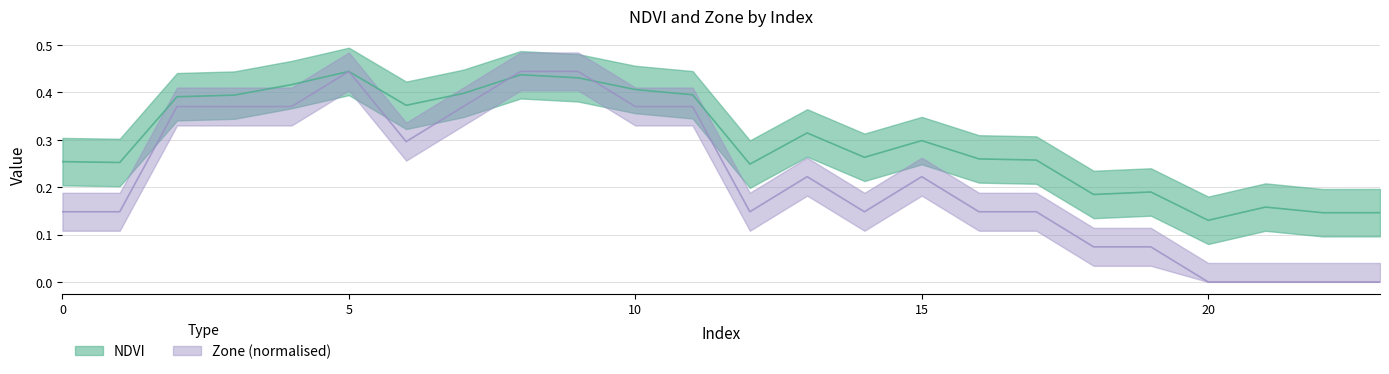

Where is the first local minimum for NDVI?

1